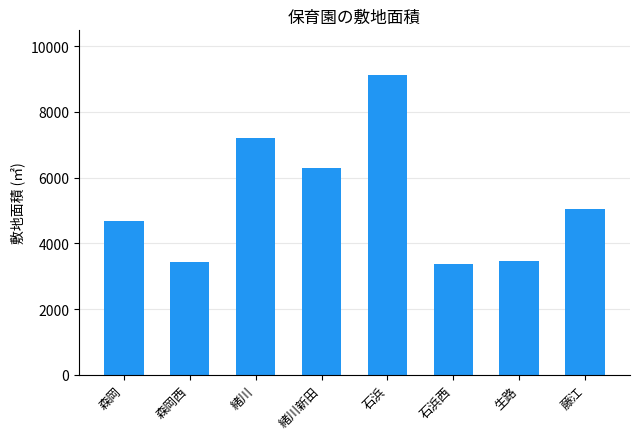

Approximately how many times larger is the value at 森岡 compared to 石浜西?

1.4